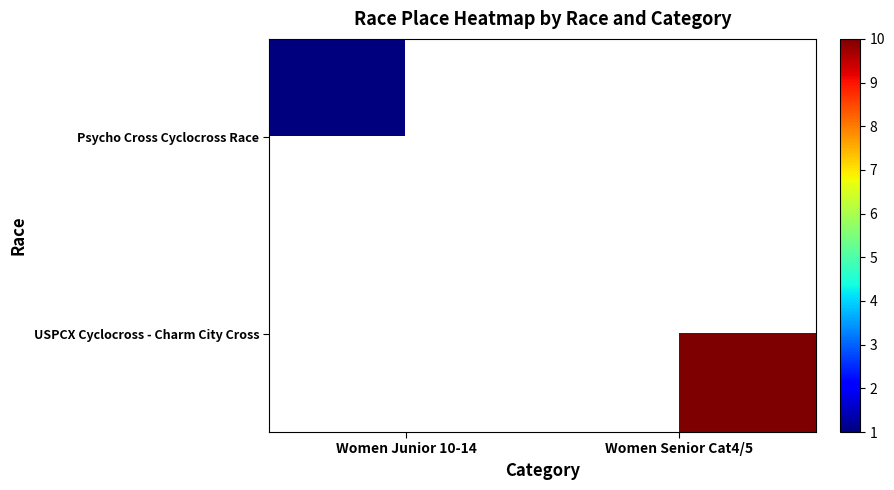

Is it true that USPCX Cyclocross - Charm City Cross equals 10.0 at Women Senior Cat4/5?

True